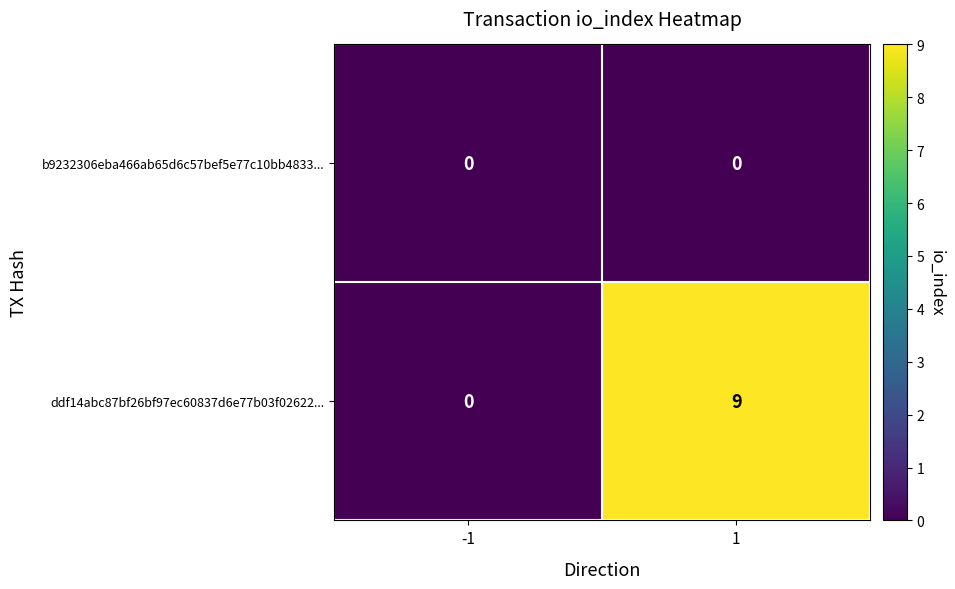

How many distinct data groups are displayed?

2